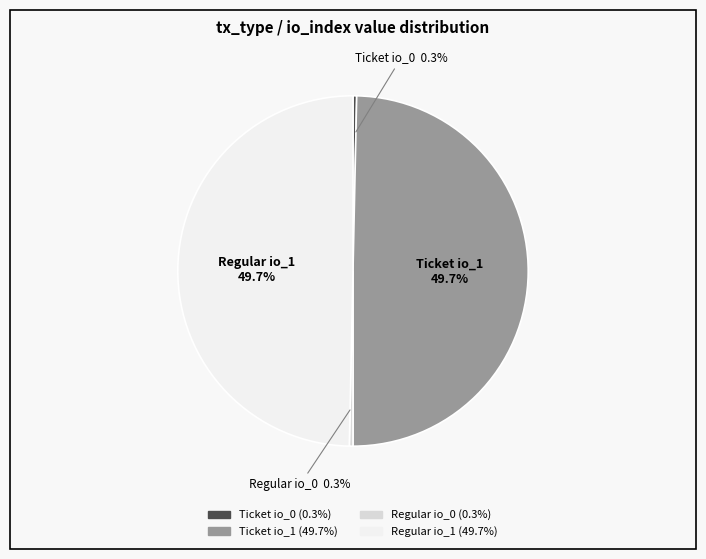

Does Regular io_0 represent more than half of the total?

No